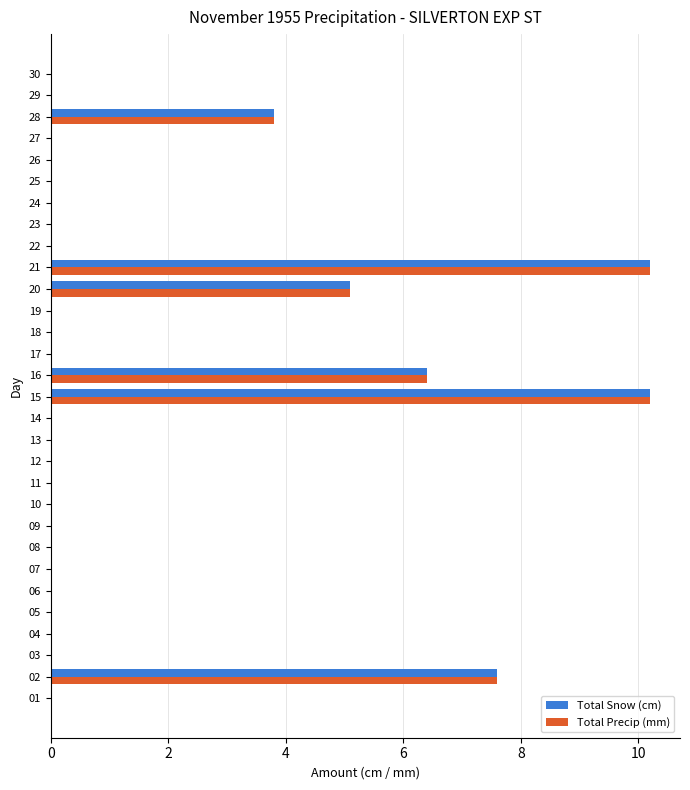

The Total Snow (cm) series shows 0.0 at 08. True or false?

True